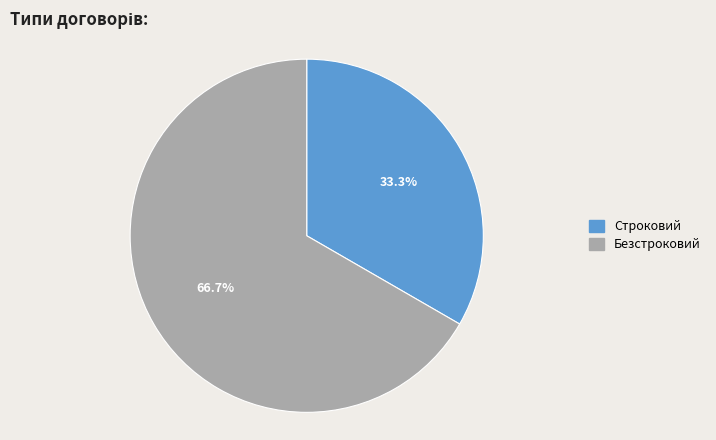

What percentage is the Безстроковий slice, to the nearest percent?

67%